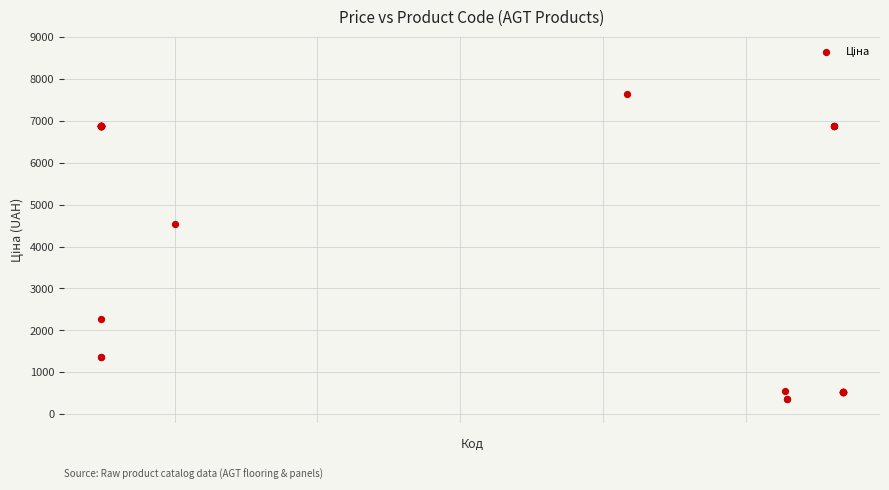

What Y value in the scatter plot is closest to 4002?

4531.4